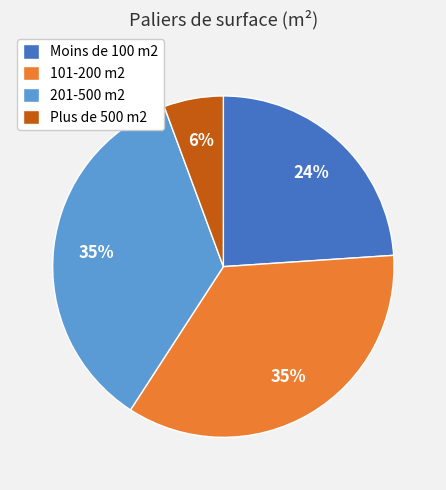

Count the number of slices in the pie.

4